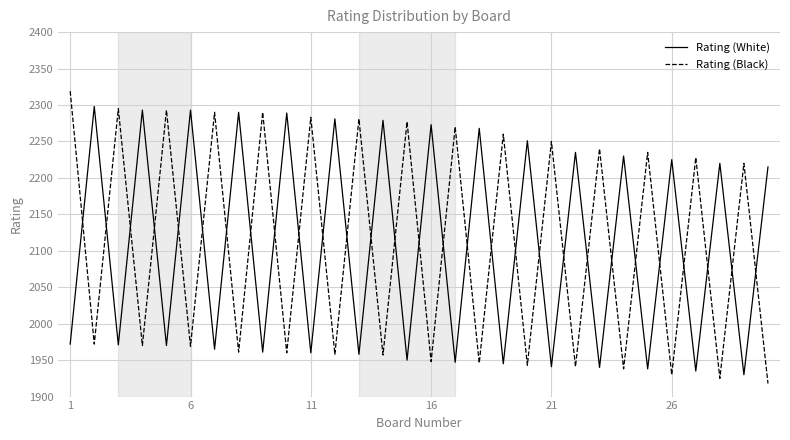

List the series in order of their peak value, highest first.

Rating (Black), Rating (White)